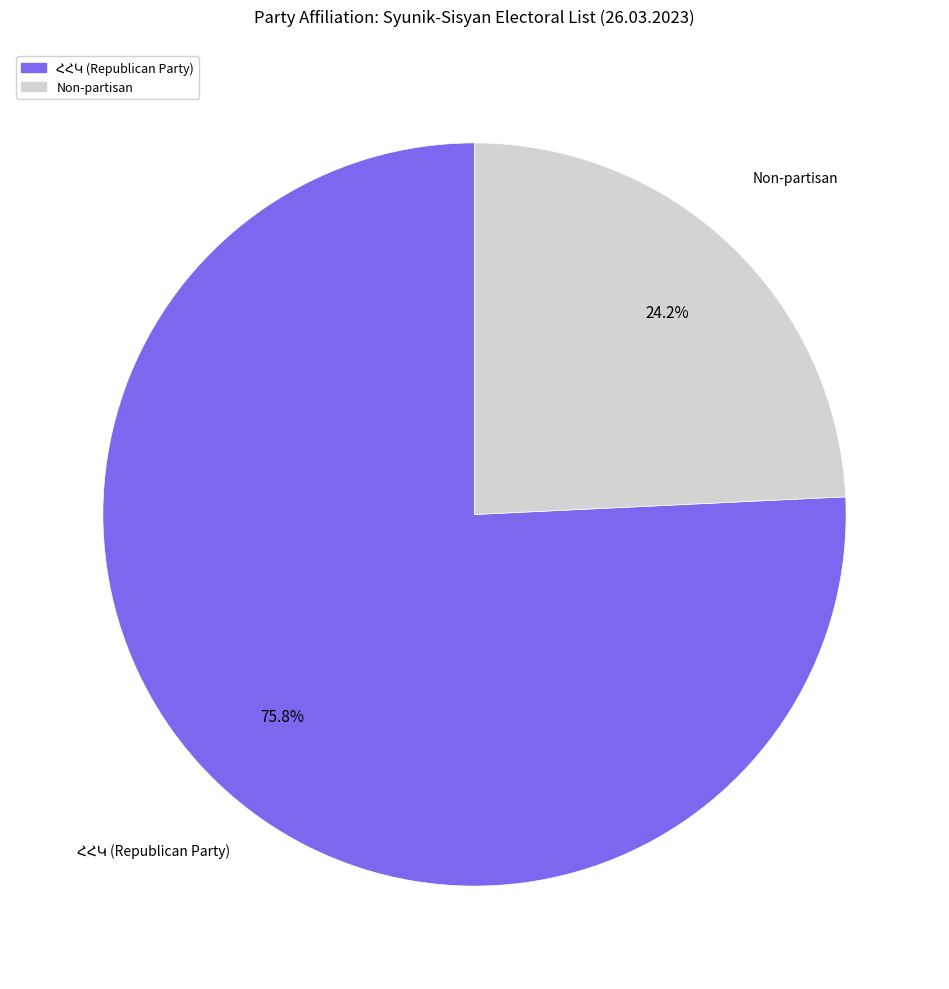

How much of the chart is everything except Non-partisan?

75.8%